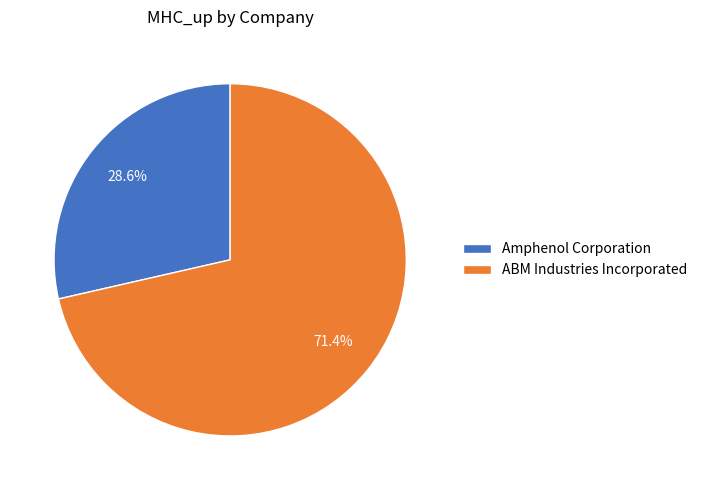

What is the total percentage of ABM Industries Incorporated and Amphenol Corporation?

100.0%